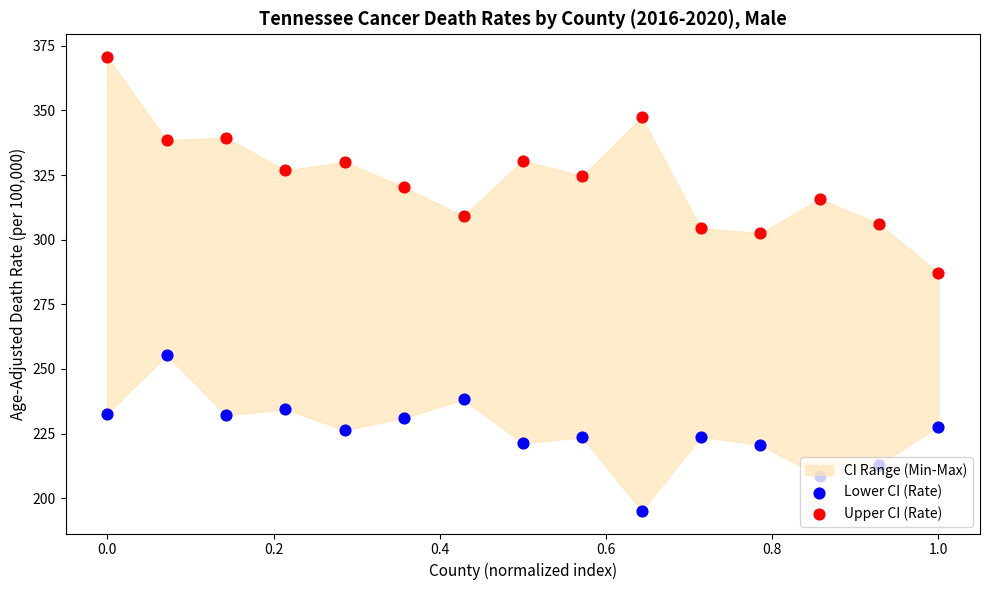

Which series has the largest total across all categories?

Upper CI (Rate)